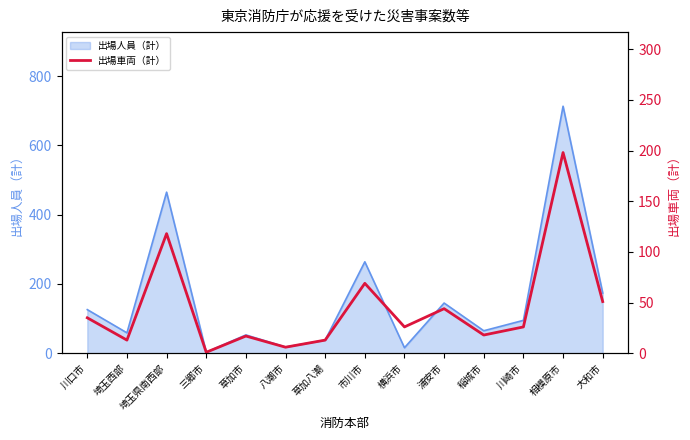

What is the maximum value shown in the chart?

198